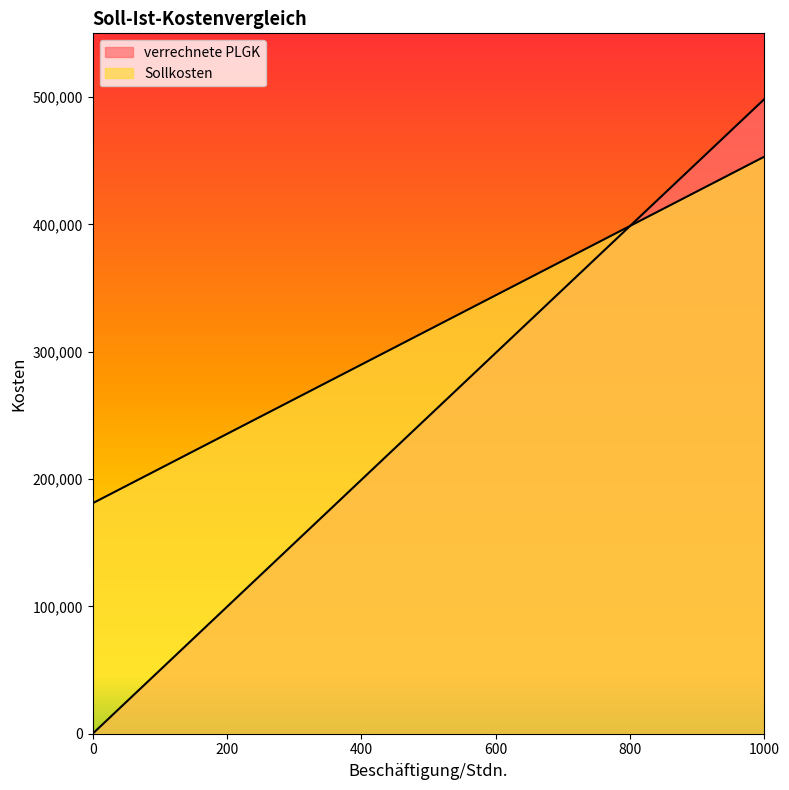

Count the number of categories in the chart.

21